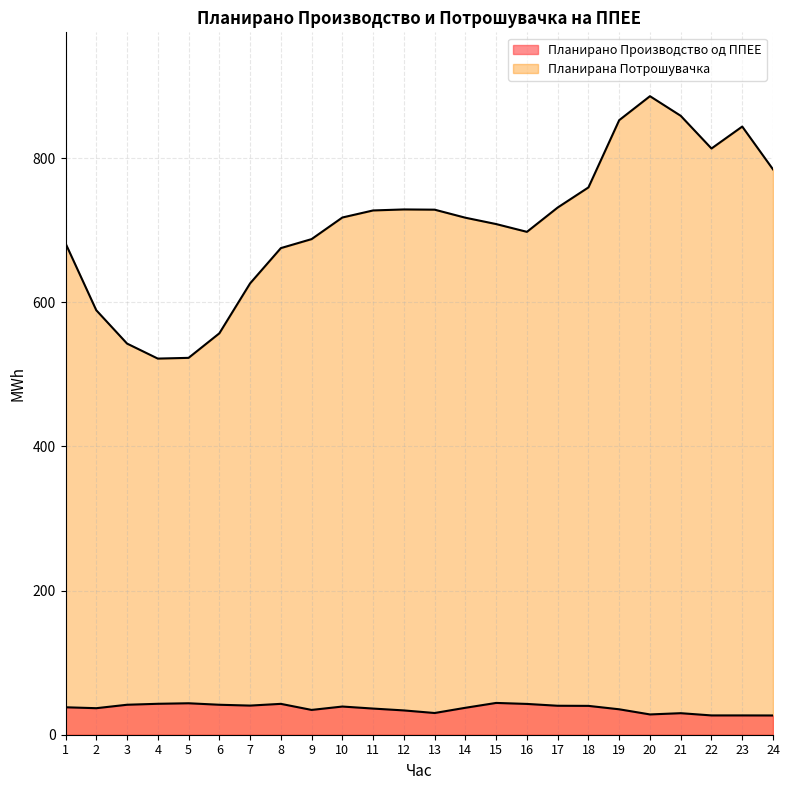

Rank the series by their maximum value, from highest to lowest.

Планирана Потрошувачка, Планирано Производство од ППЕЕ